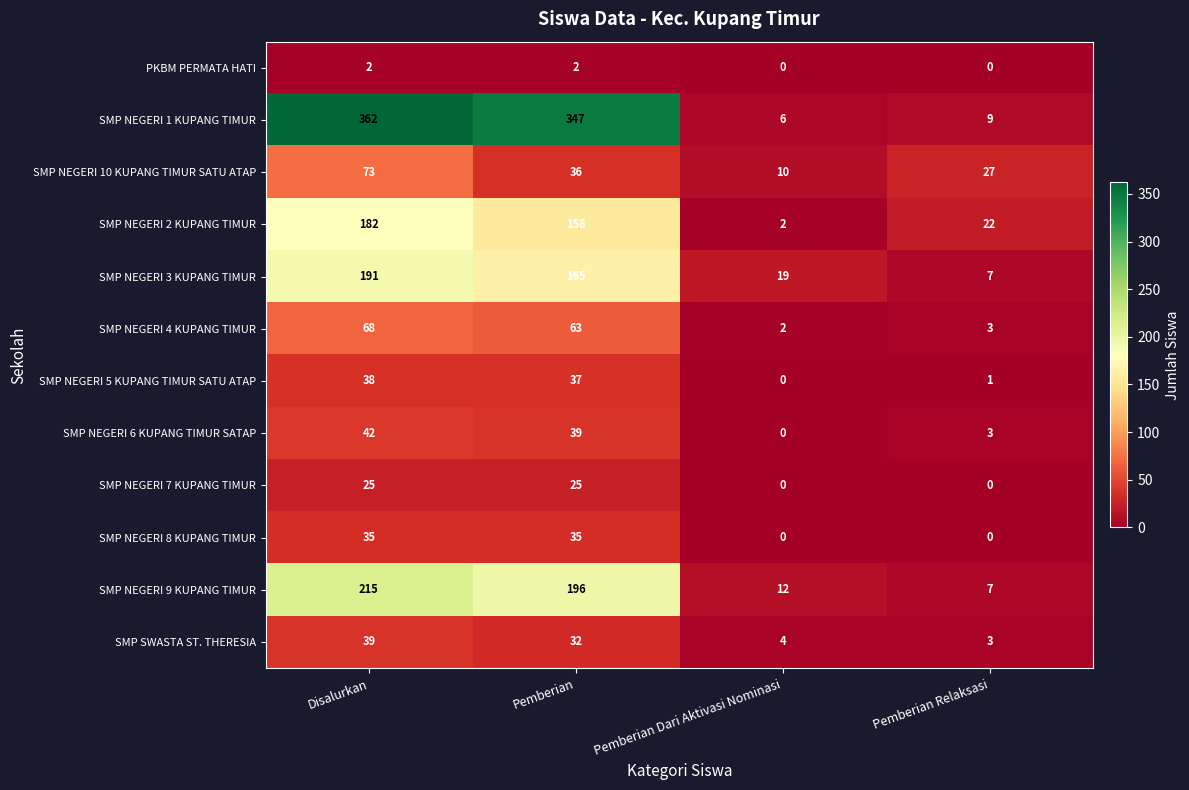

What is the highest value of the SMP NEGERI 1 KUPANG TIMUR series?

362